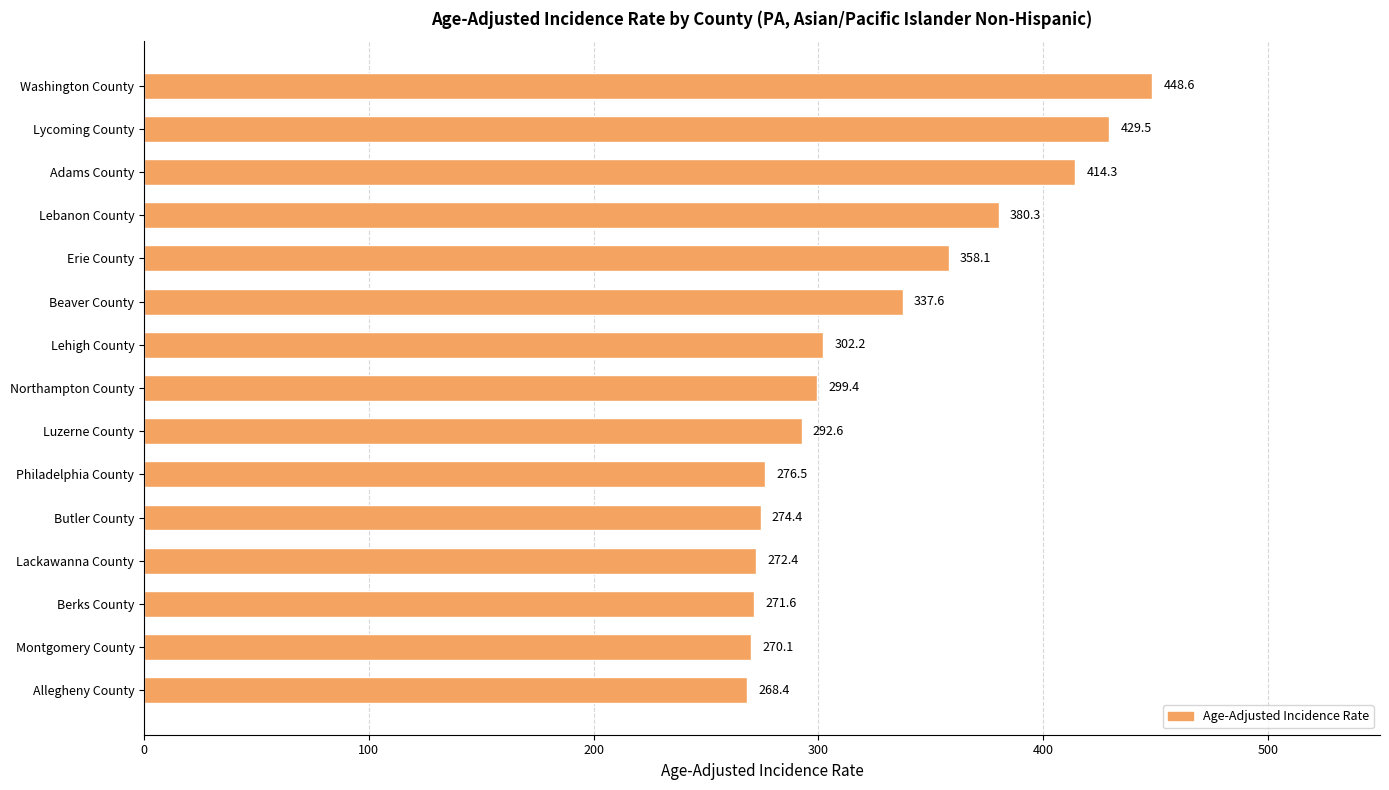

How many values exceed 299?

8